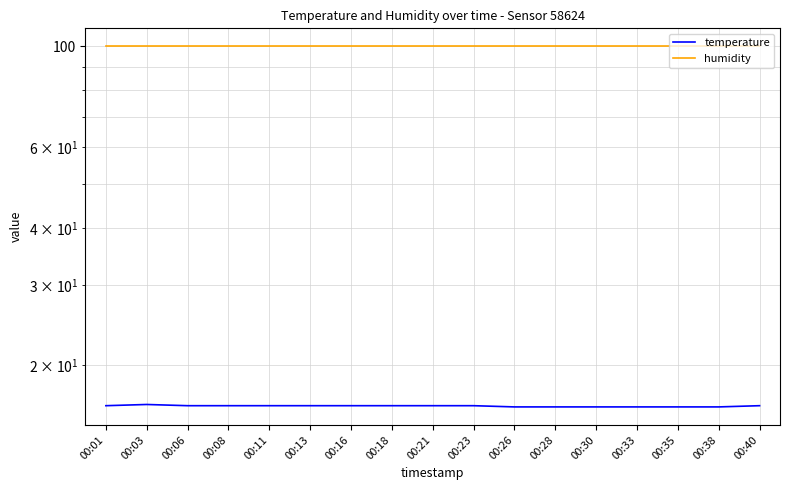

What is the value of the humidity point at the 14th from the left?

99.9